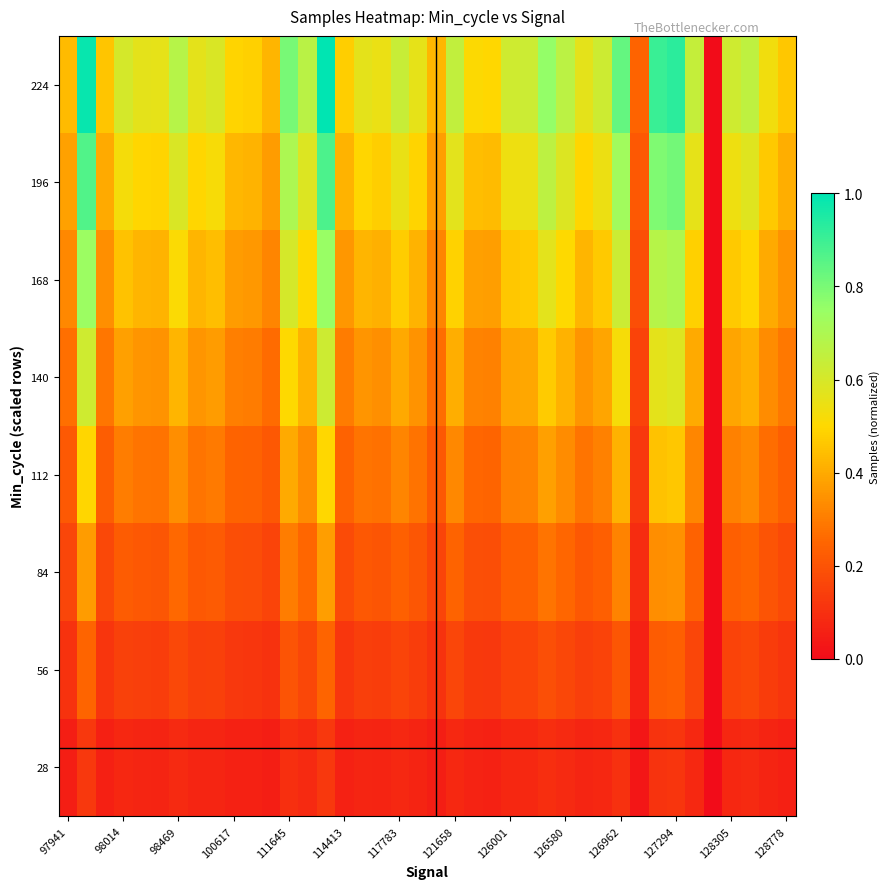

At how many categories does at least one series exceed 0?

39